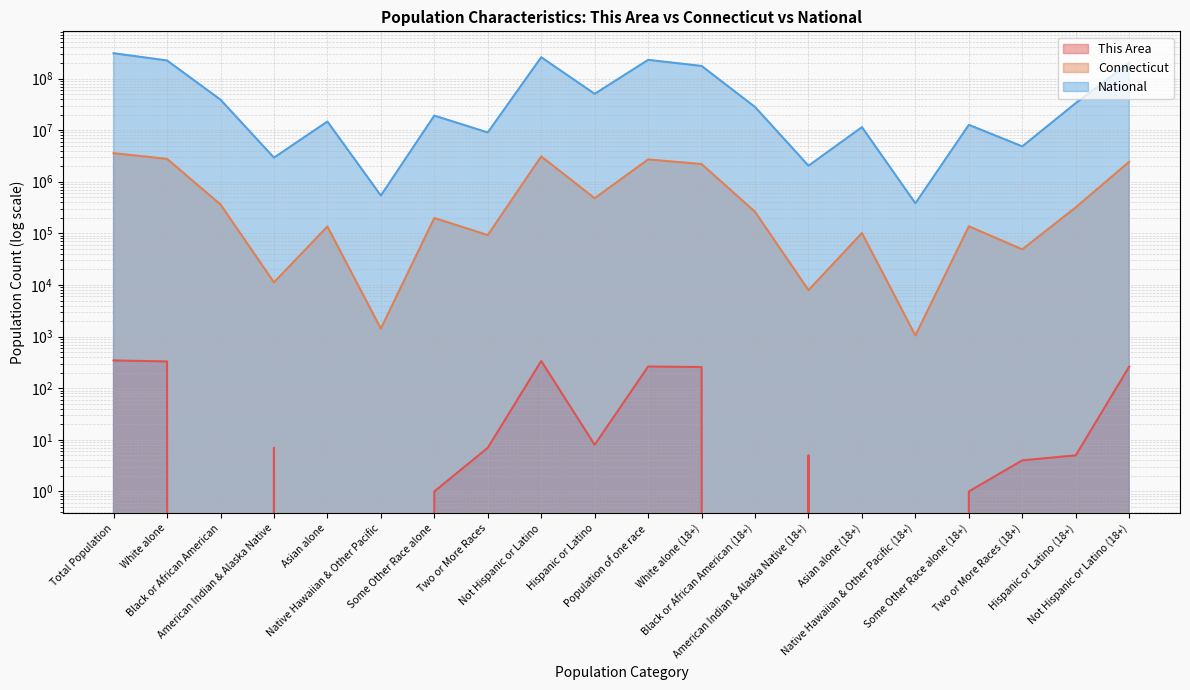

What is the total value across all series at Hispanic or Latino (18+)?

33665655